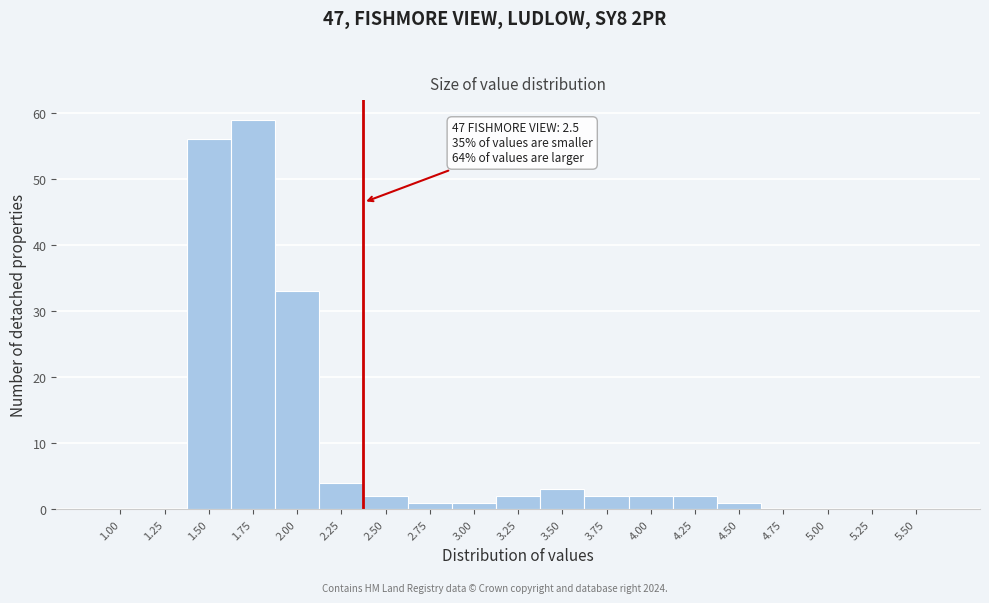

Reading left to right, transcribe all the data shown in this chart.

1.00=0	1.25=0	1.50=56	1.75=59	2.00=33	2.25=4	2.50=2	2.75=1	3.00=1	3.25=2	3.50=3	3.75=2	4.00=2	4.25=2	4.50=1	4.75=0	5.00=0	5.25=0	5.50=0